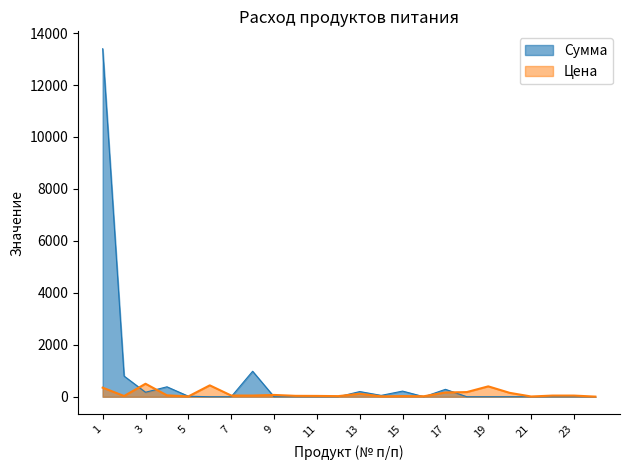

Rank the series by their maximum value, from highest to lowest.

Сумма, Цена